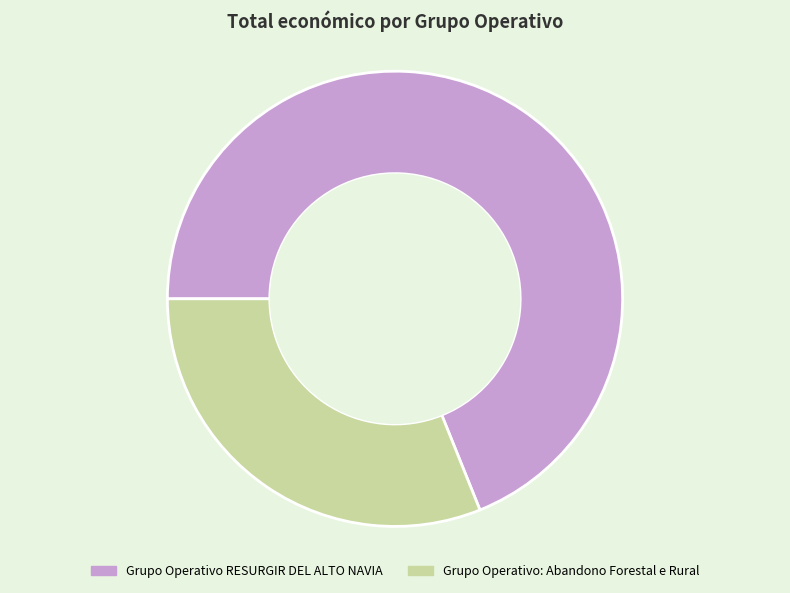

Combined, do Grupo Operativo RESURGIR DEL ALTO NAVIA and Grupo Operativo: Abandono Forestal e Rural account for over 50%?

Yes